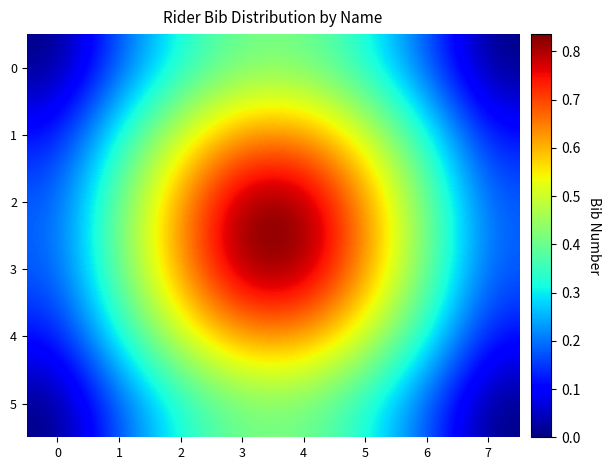

Reading left to right, extract all data points from this chart.

0: 0=0.0	1=0.2	2=0.3	3=0.4	4=0.4	5=0.3	6=0.2	7=0.0
1: 0=0.1	1=0.3	2=0.5	3=0.6	4=0.6	5=0.5	6=0.3	7=0.1
2: 0=0.2	1=0.4	2=0.6	3=0.8	4=0.8	5=0.6	6=0.4	7=0.2
3: 0=0.2	1=0.4	2=0.6	3=0.8	4=0.8	5=0.6	6=0.4	7=0.2
4: 0=0.1	1=0.3	2=0.5	3=0.6	4=0.6	5=0.5	6=0.3	7=0.1
5: 0=0.0	1=0.2	2=0.3	3=0.4	4=0.4	5=0.3	6=0.2	7=0.0